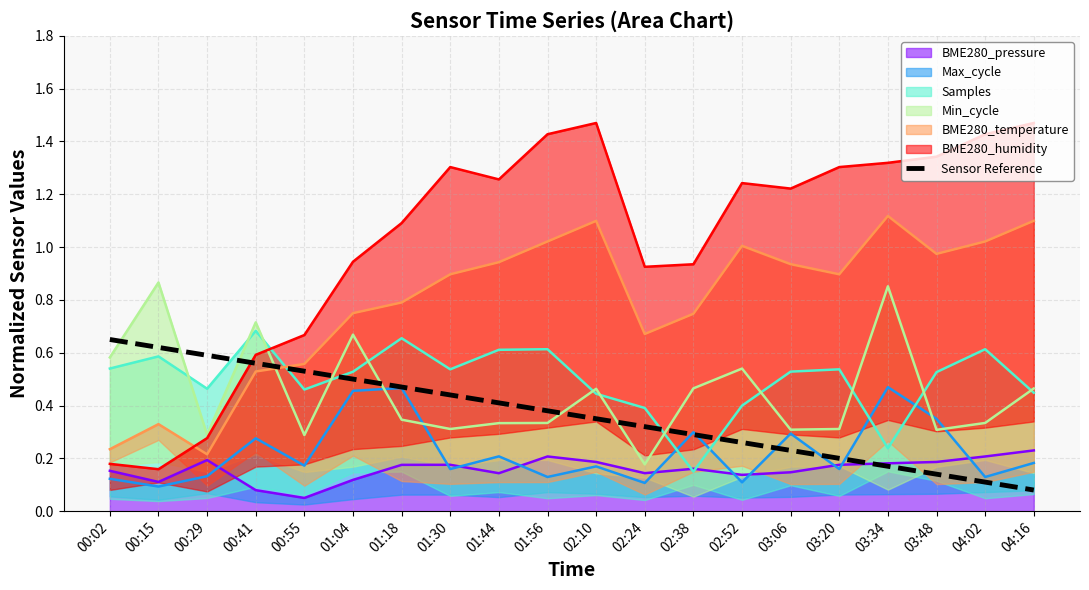

Rank the categories by value from lowest to highest.

04:16, 04:02, 03:48, 03:34, 03:20, 03:06, 02:52, 02:38, 02:24, 02:10, 01:56, 01:44, 01:30, 01:18, 01:04, 00:55, 00:41, 00:29, 00:15, 00:02